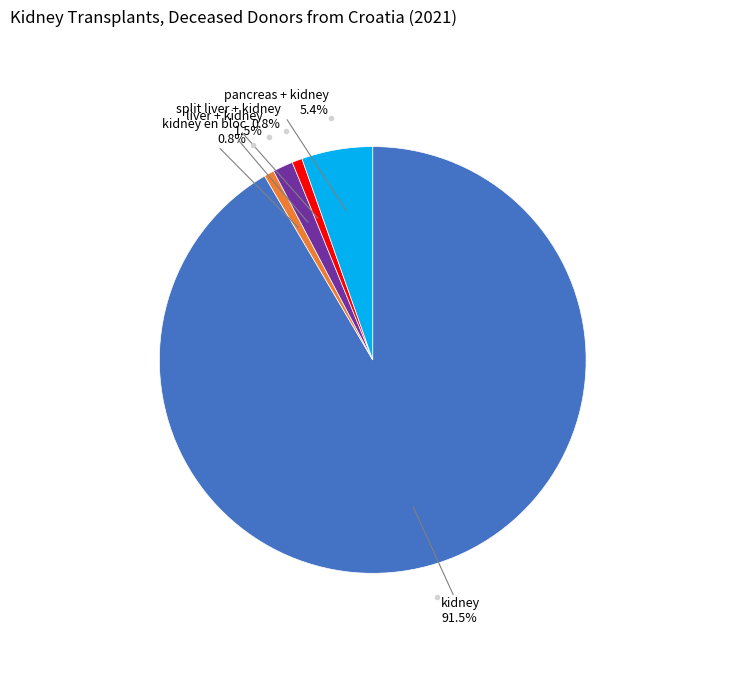

Is there a majority slice in this chart?

Yes